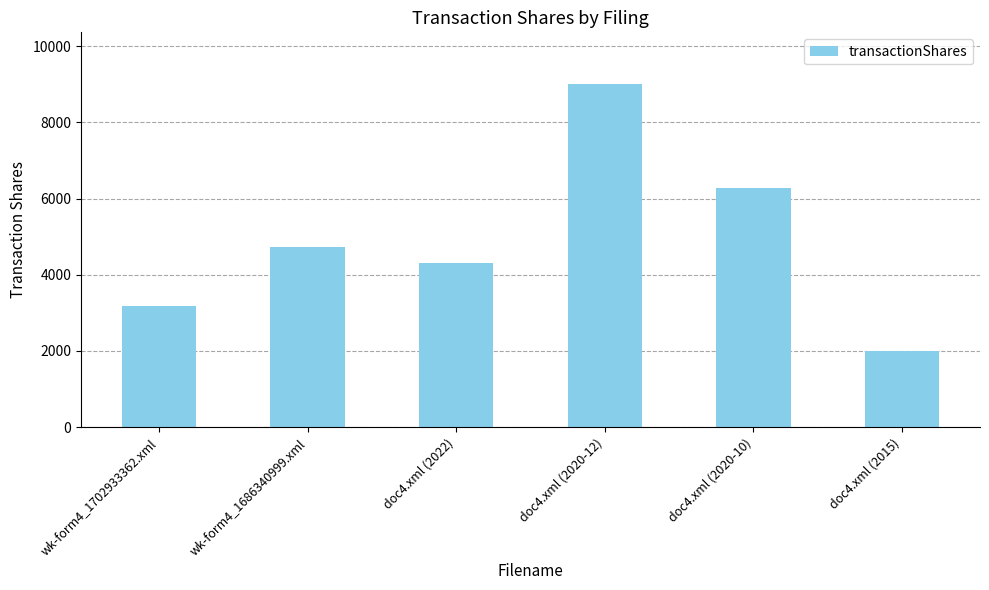

Reading left to right, transcribe all the data shown in this chart.

wk-form4_1702933362.xml=3177	wk-form4_1686340999.xml=4732	doc4.xml (2022)=4298	doc4.xml (2020-12)=9014	doc4.xml (2020-10)=6278	doc4.xml (2015)=2000